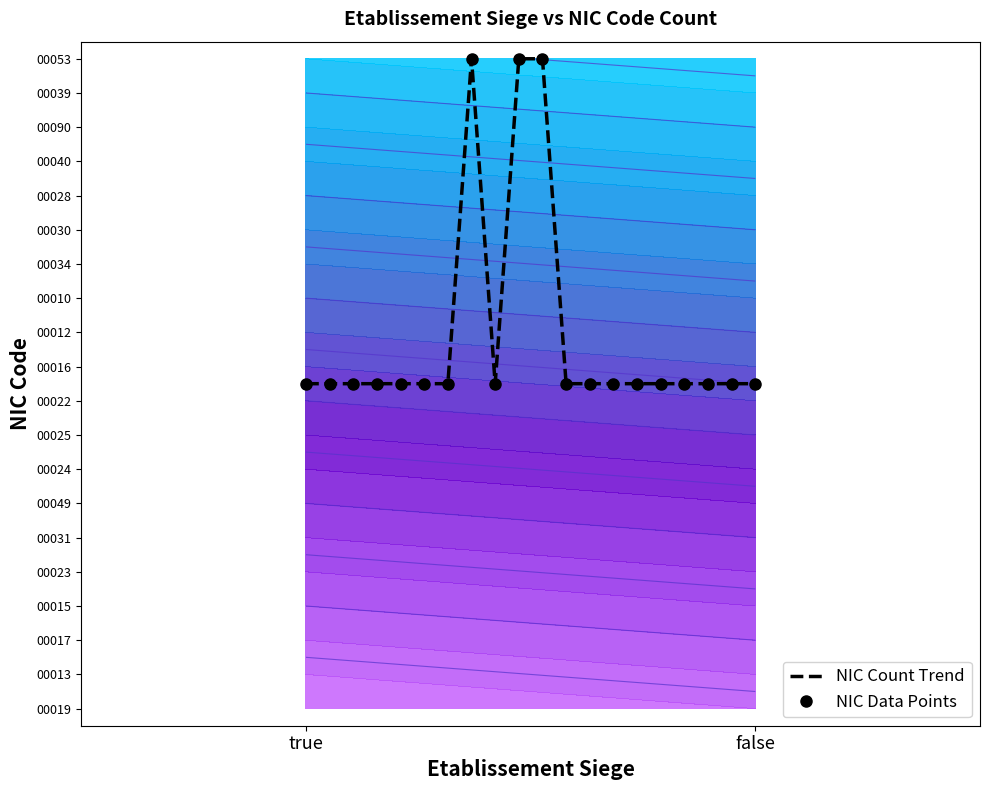

List the series in order of their peak value, highest first.

NIC Count Trend, NIC Data Points